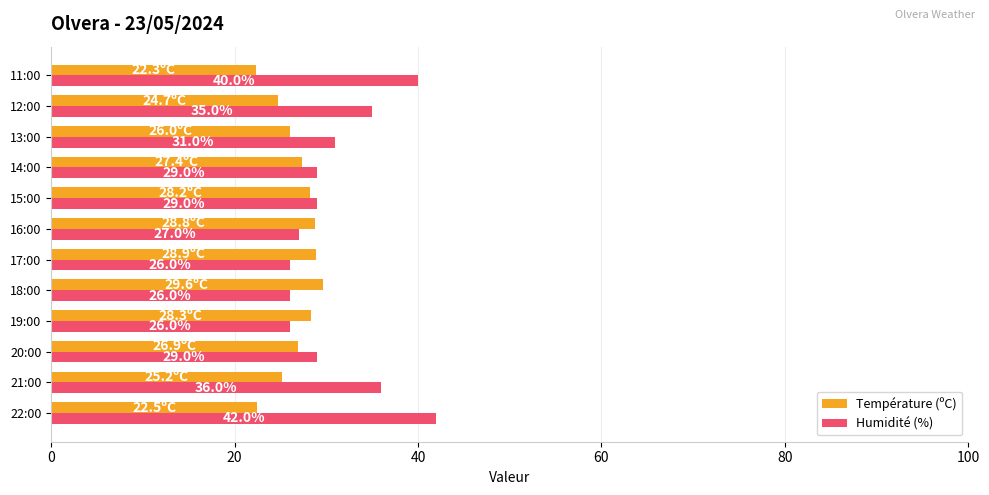

Which series changed the most between 13:00 and 11:00?

Humidité (%)